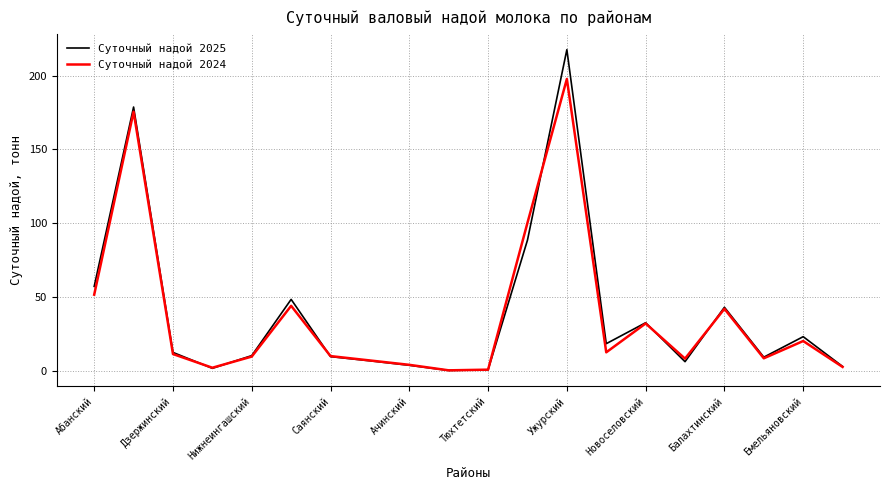

What is the maximum value for Суточный надой 2025?

217.5